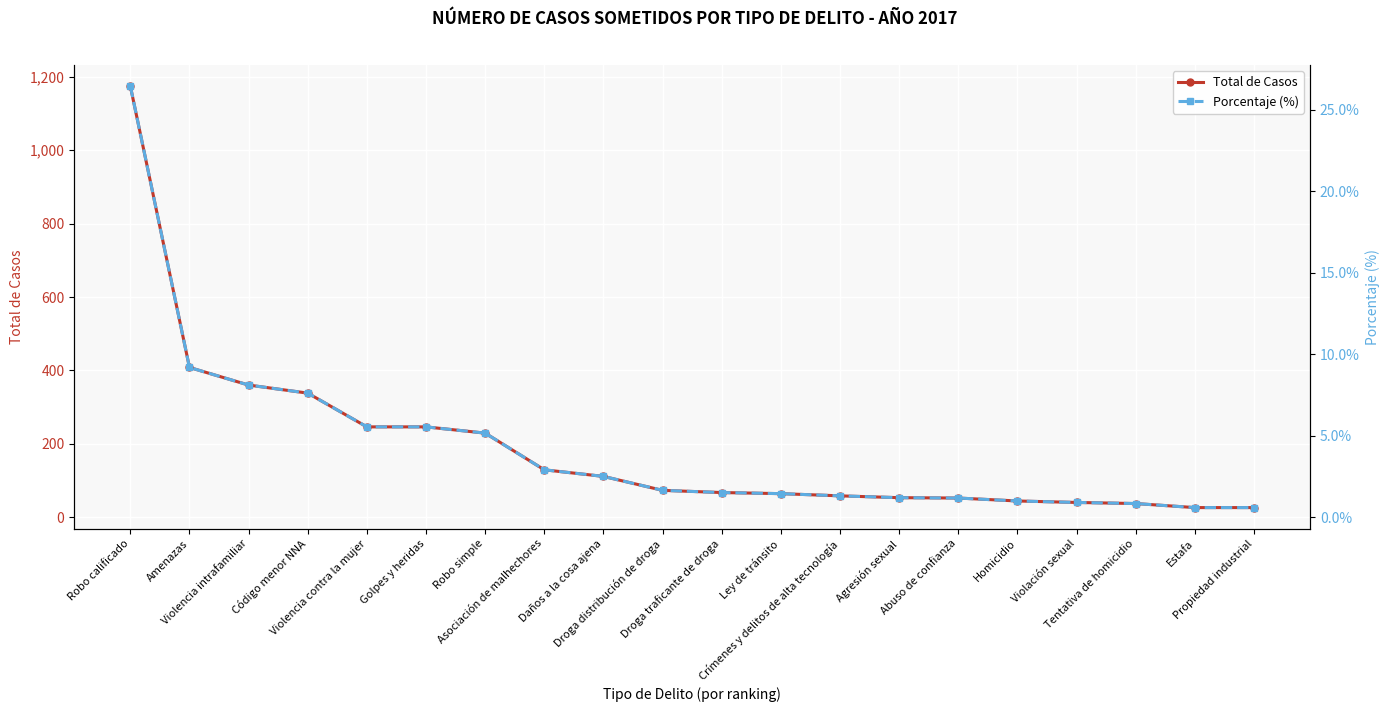

Reading left to right, extract all data points from this chart.

Total de Casos: Robo calificado=1175.0	Amenazas=408.0	Violencia intrafamiliar=360.0	Código menor NNA=338.0	Violencia contra la mujer=246.0	Golpes y heridas=246.0	Robo simple=229.0	Asociación de malhechores=129.0	Daños a la cosa ajena=111.0	Droga distribución de droga=73.0	Droga traficante de droga=67.0	Ley de tránsito=64.0	Crímenes y delitos de alta tecnología=58.0	Agresión sexual=53.0	Abuso de confianza=52.0	Homicidio=44.0	Violación sexual=40.0	Tentativa de homicidio=37.0	Estafa=26.0	Propiedad industrial=26.0
Porcentaje (%): Robo calificado=26.5	Amenazas=9.2	Violencia intrafamiliar=8.1	Código menor NNA=7.6	Violencia contra la mujer=5.5	Golpes y heridas=5.5	Robo simple=5.2	Asociación de malhechores=2.9	Daños a la cosa ajena=2.5	Droga distribución de droga=1.6	Droga traficante de droga=1.5	Ley de tránsito=1.4	Crímenes y delitos de alta tecnología=1.3	Agresión sexual=1.2	Abuso de confianza=1.2	Homicidio=1.0	Violación sexual=0.9	Tentativa de homicidio=0.8	Estafa=0.6	Propiedad industrial=0.6